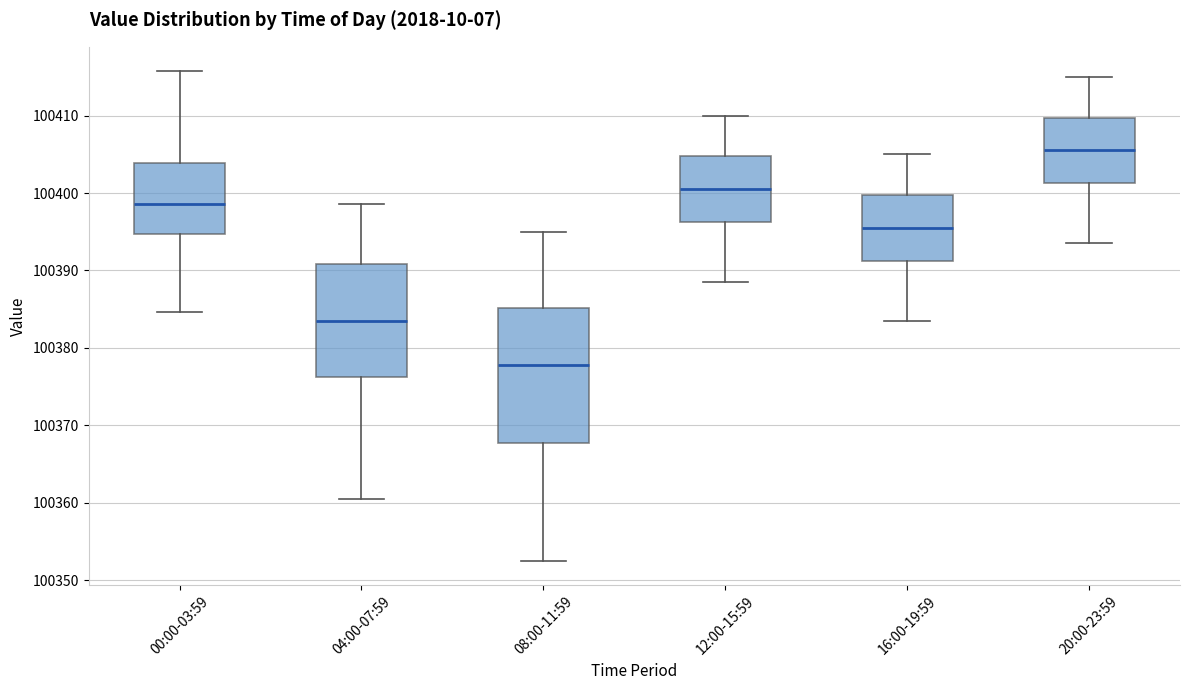

Reading left to right, read every box against the y-axis: the position of its median line, the range the box covers, and the ends of its whiskers. The values are not printed on the chart, so give them approximately, as read against the axis.

00:00-03:59: median 100399, box 100395 to 100404, whiskers 100385 to 100416
04:00-07:59: median 100384, box 100376 to 100391, whiskers 100361 to 100399
08:00-11:59: median 100378, box 100368 to 100385, whiskers 100353 to 100395
12:00-15:59: median 100401, box 100396 to 100405, whiskers 100389 to 100410
16:00-19:59: median 100396, box 100391 to 100400, whiskers 100384 to 100405
20:00-23:59: median 100406, box 100401 to 100410, whiskers 100394 to 100415